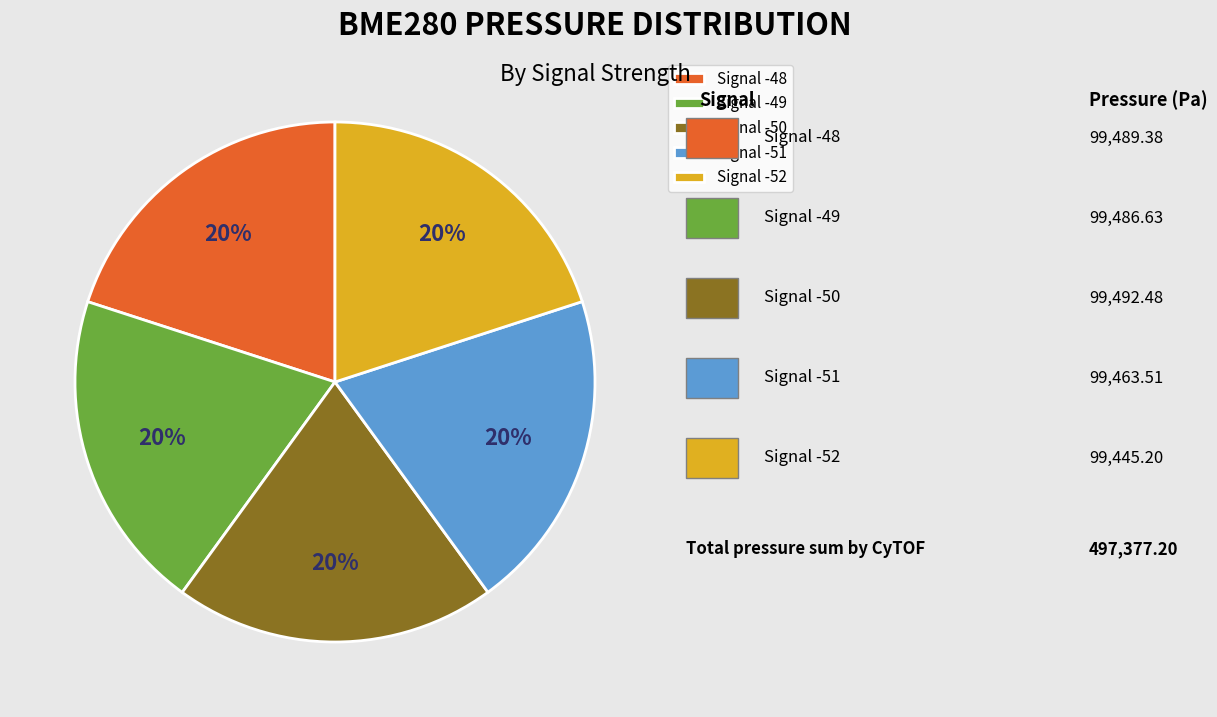

Does Signal -52 account for over 50% of the chart?

No